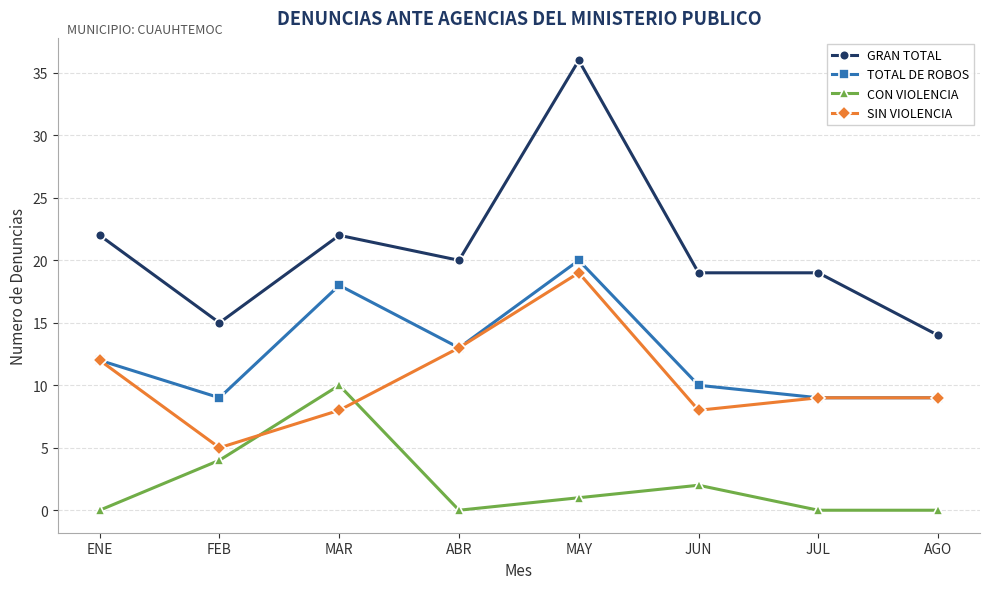

Where is SIN VIOLENCIA nearest to the value 12?

ENE